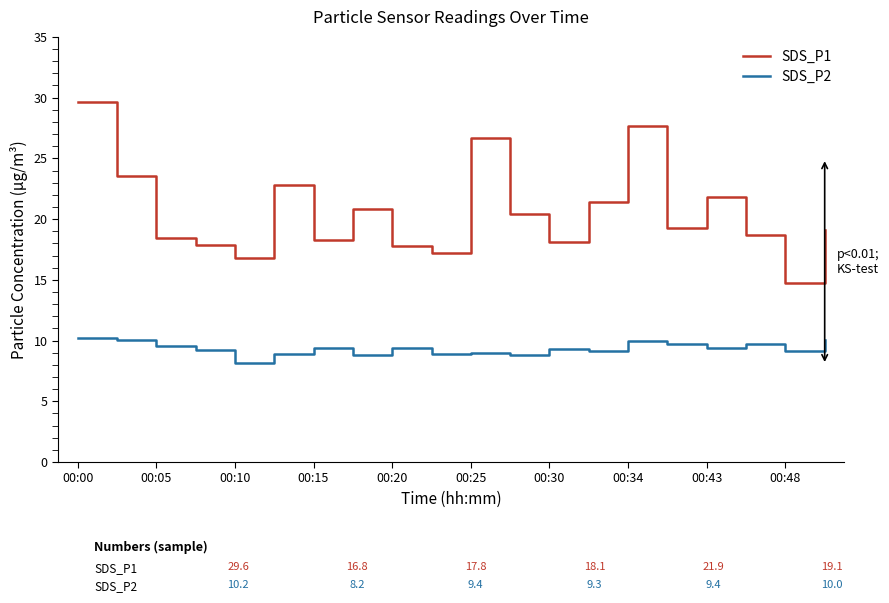

Which series has the widest spread of values?

SDS_P1